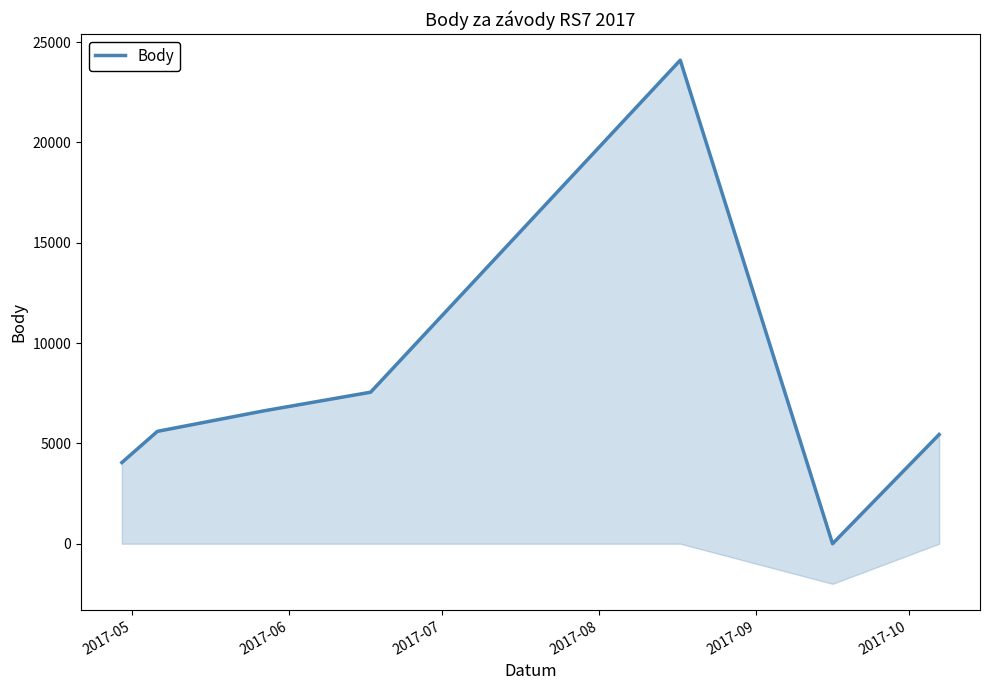

Is it true that the value at 6 is 7289?

False